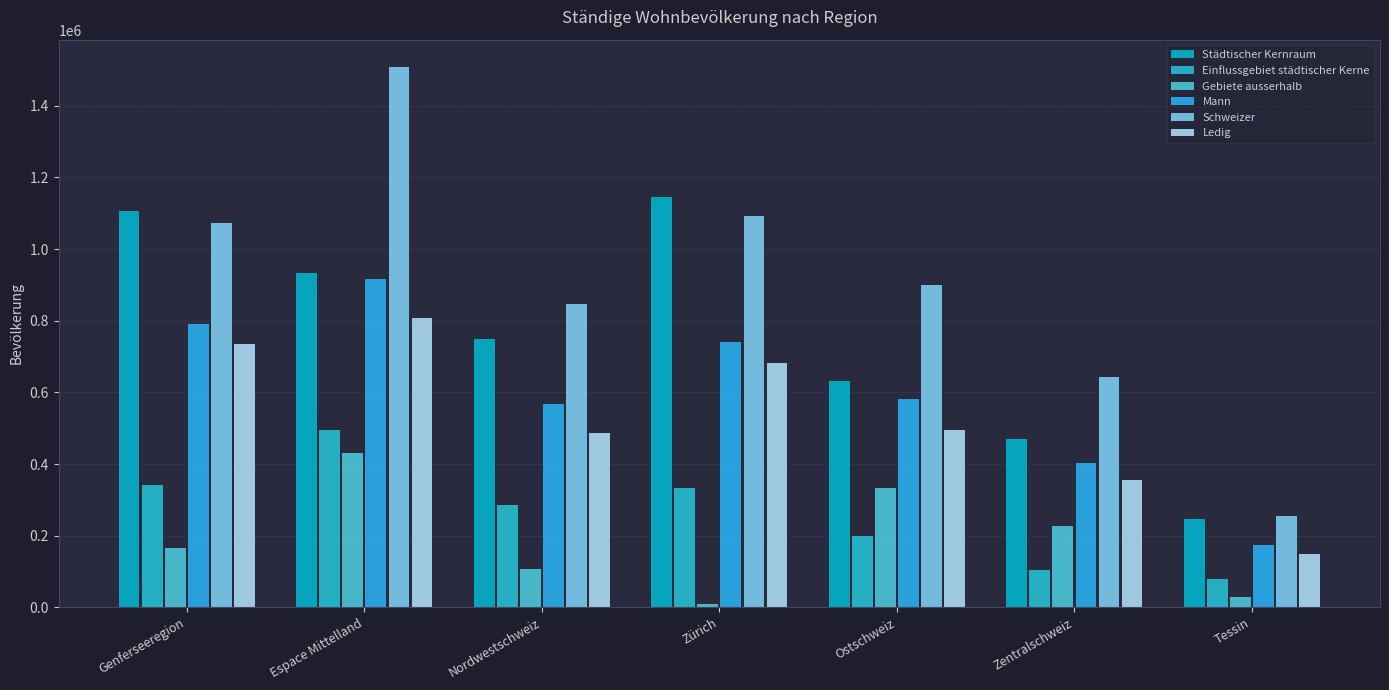

What is the difference between the second highest and second lowest values in the Städtischer Kernraum series?

638531